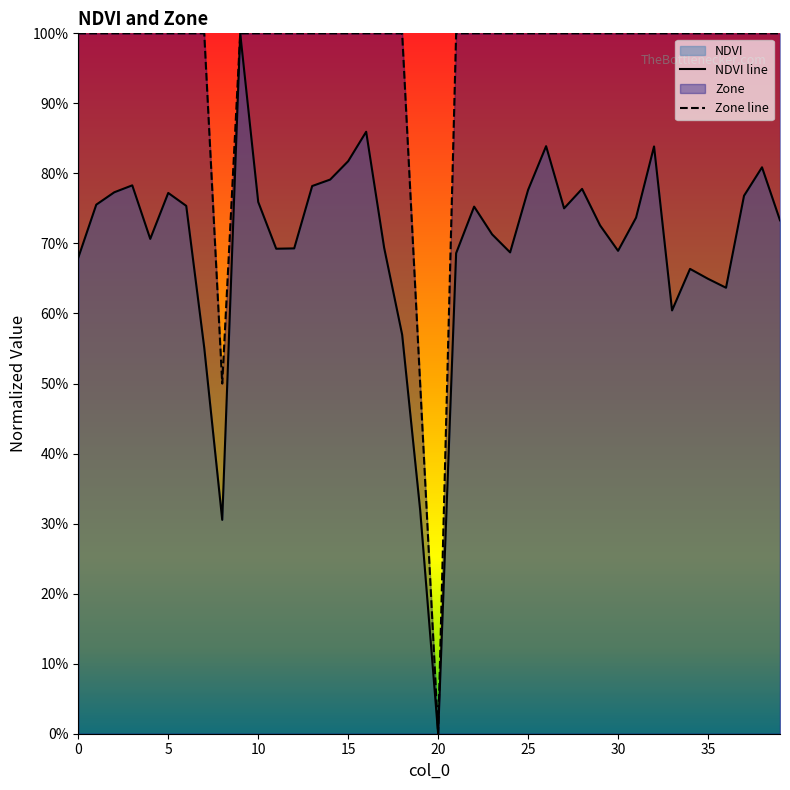

Rank the series by their maximum value, from lowest to highest.

NDVI line, Zone line